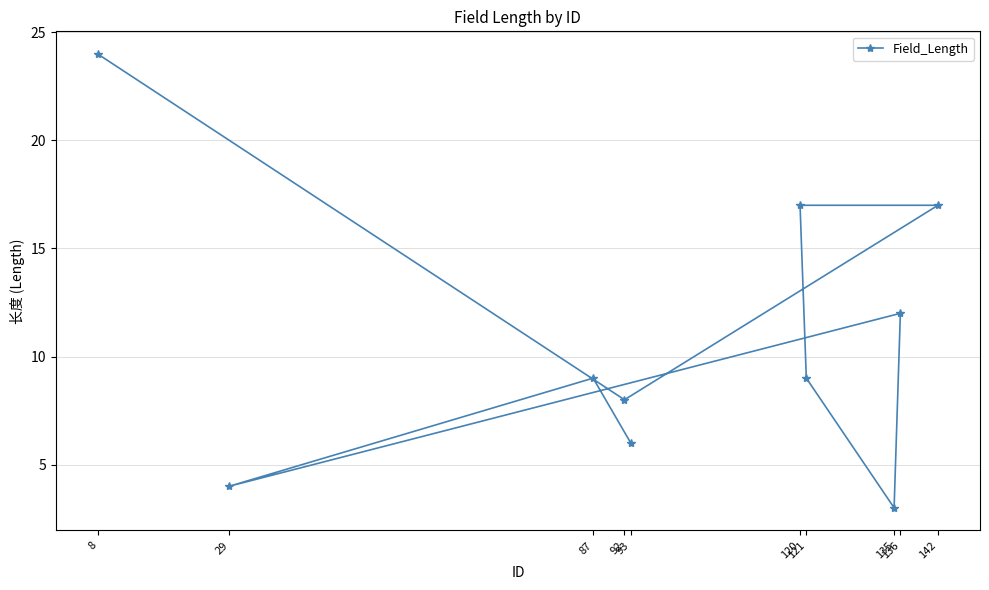

Where does the data first go above 9?

8